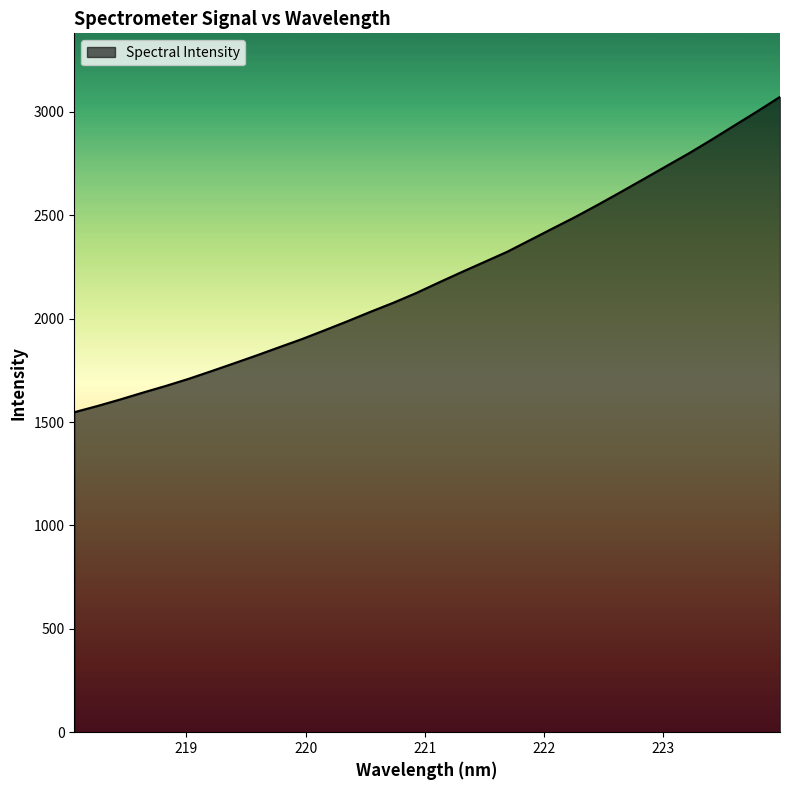

What is the smallest value displayed?

1547.7